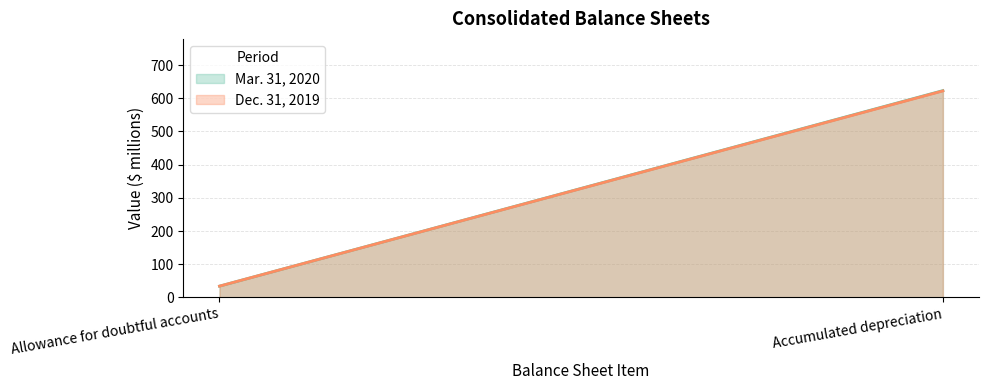

Does the chart have visible grid lines?

Yes